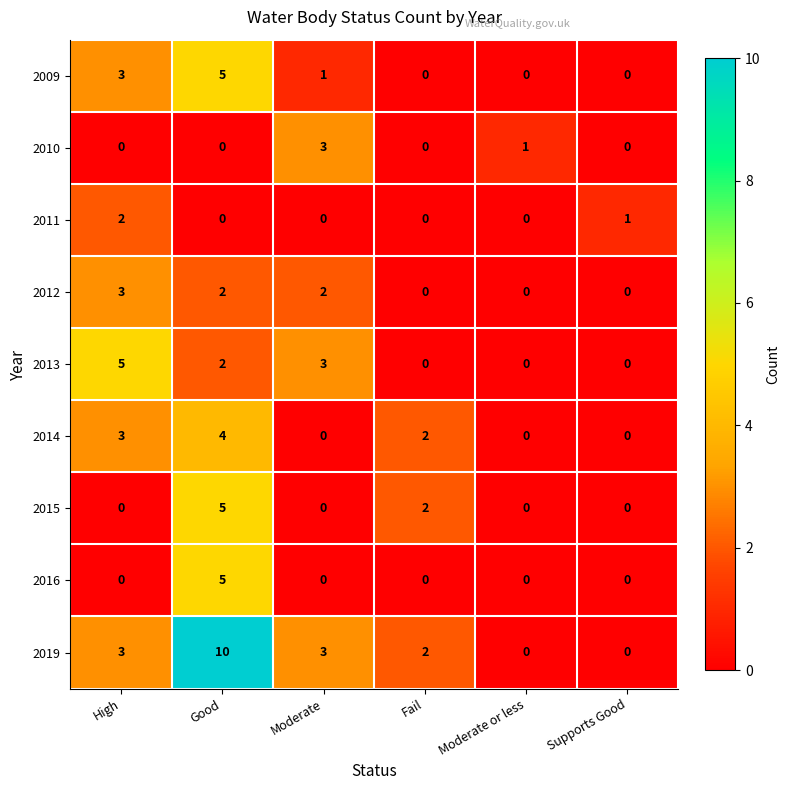

How many categories are shown in the chart?

6